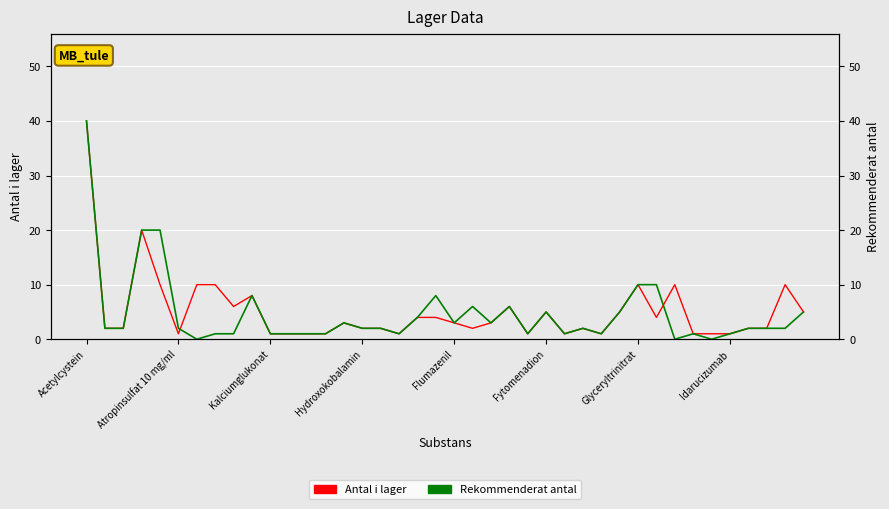

Which series changed the most between Glyceryltrinitrat and Idarucizumab?

Antal i lager